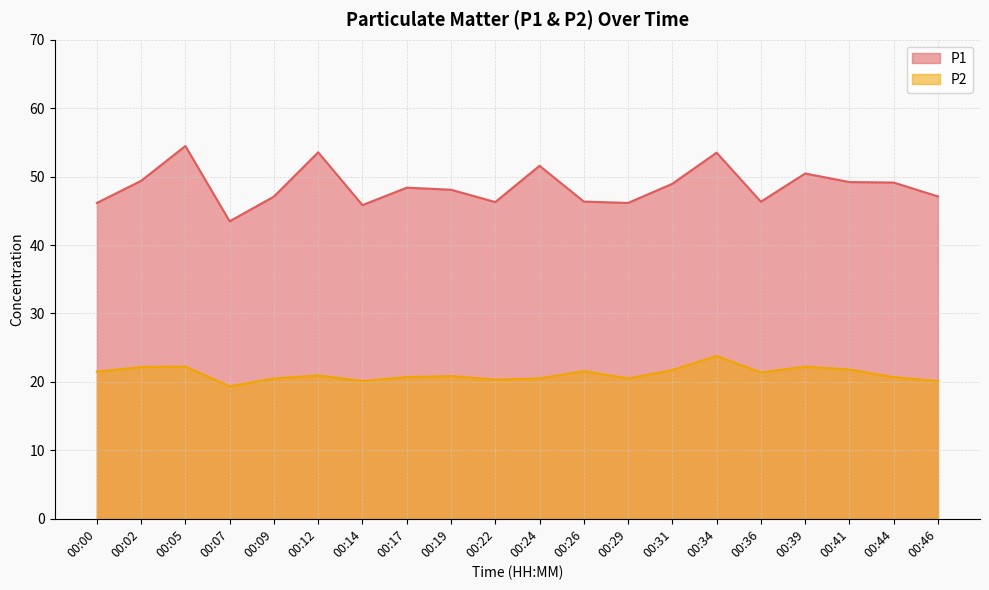

Reading left to right, what are all the values shown in this chart?

P1: 00:00=46.1	00:02=49.4	00:05=54.5	00:07=43.5	00:09=47.1	00:12=53.5	00:14=45.8	00:17=48.4	00:19=48.1	00:22=46.3	00:24=51.6	00:26=46.4	00:29=46.1	00:31=49.0	00:34=53.5	00:36=46.3	00:39=50.5	00:41=49.2	00:44=49.1	00:46=47.1
P2: 00:00=21.5	00:02=22.2	00:05=22.2	00:07=19.4	00:09=20.5	00:12=20.9	00:14=20.1	00:17=20.7	00:19=20.9	00:22=20.3	00:24=20.5	00:26=21.6	00:29=20.5	00:31=21.7	00:34=23.8	00:36=21.4	00:39=22.2	00:41=21.8	00:44=20.7	00:46=20.1